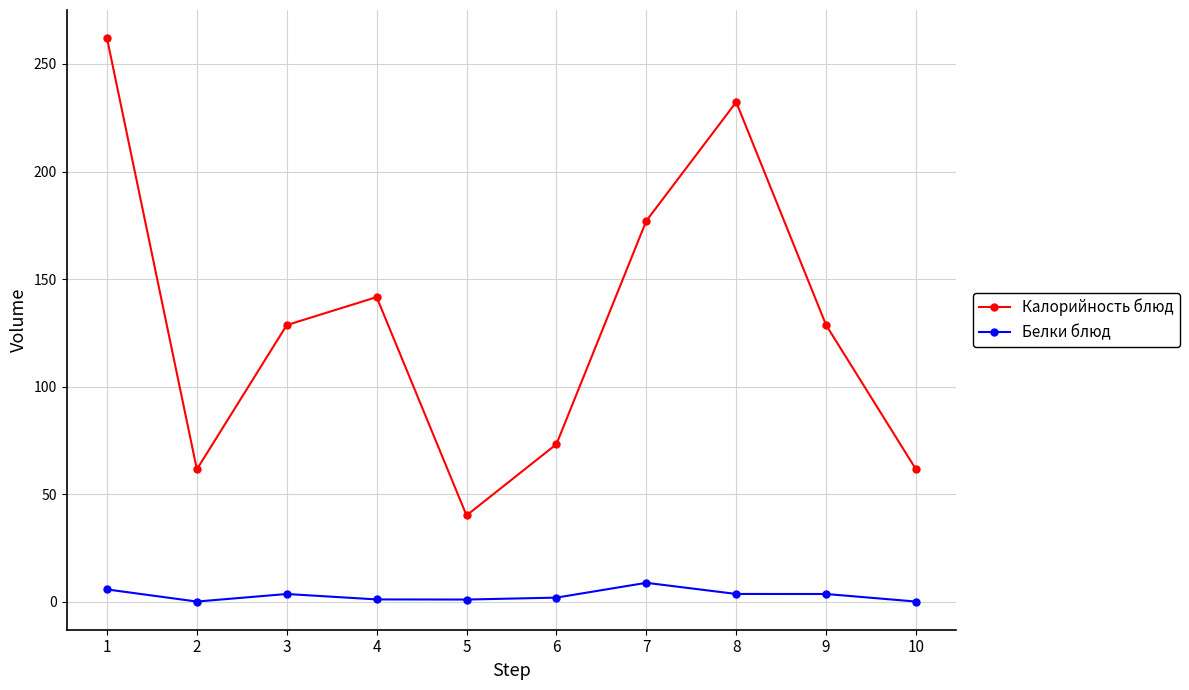

What is the highest value of the Калорийность блюд series?

262.0